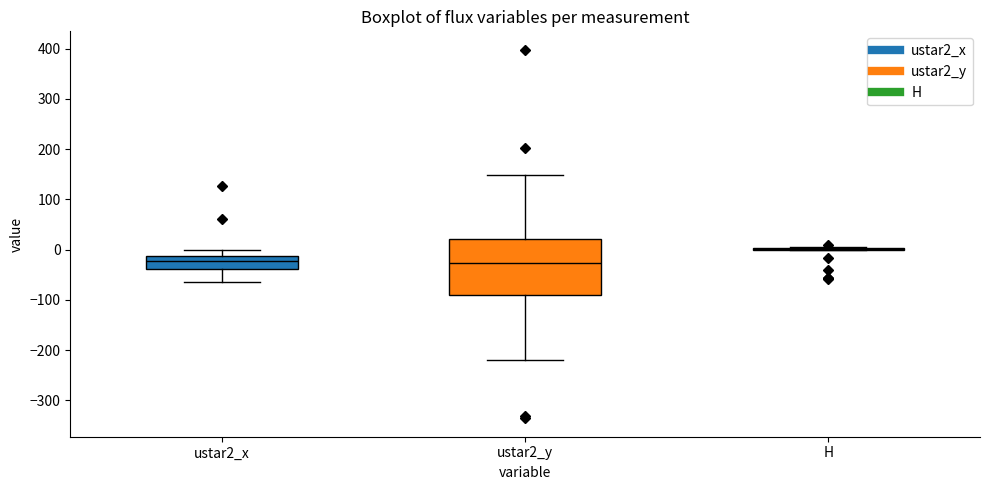

Comparing the boxes themselves (not the whiskers), which one is the tallest?

ustar2_y